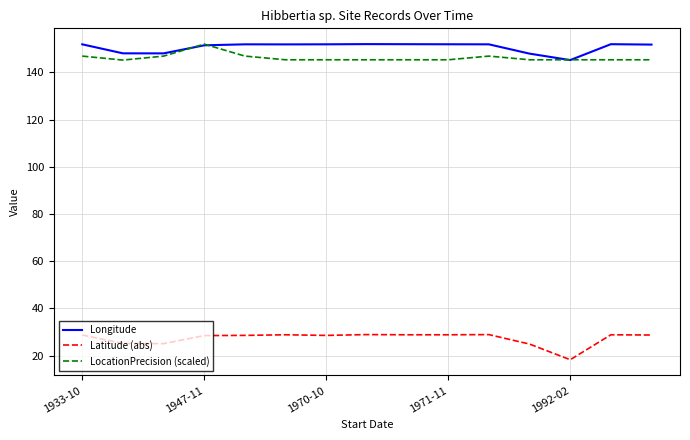

Which series has the largest range (max minus min)?

Latitude (abs)